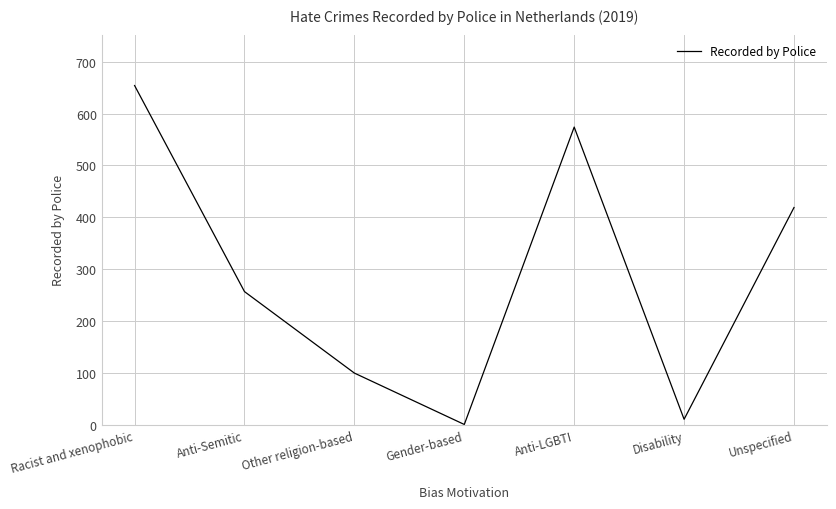

What is the greatest value displayed?

654